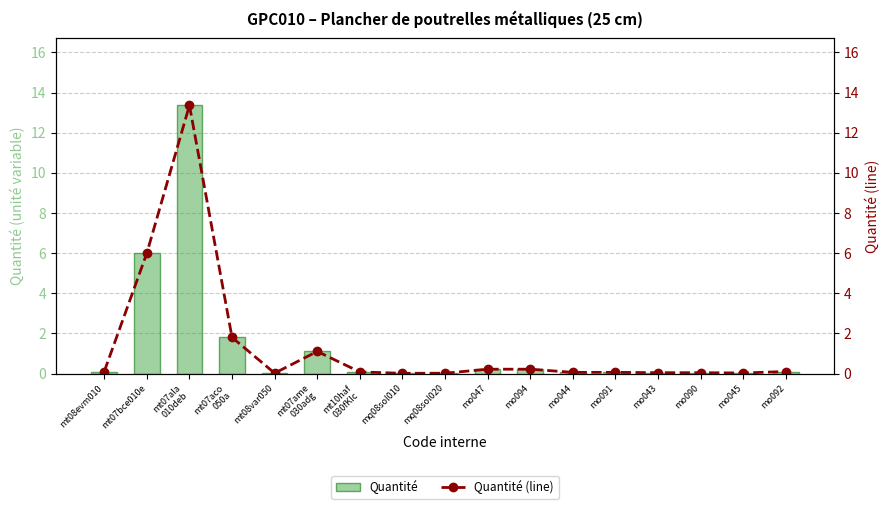

Reading left to right, transcribe all the data shown in this chart.

Quantité: mt08evm010=0.1	mt07bce010e=6.0	mt07ala
010deb=13.4	mt07aco
050a=1.8	mt08var050=0.0	mt07ame
030adg=1.1	mt10haf
030fKIc=0.1	mq08sol010=0.0	mq08sol020=0.0	mo047=0.2	mo094=0.2	mo044=0.1	mo091=0.1	mo043=0.0	mo090=0.0	mo045=0.0	mo092=0.1
Quantité (line): mt08evm010=0.1	mt07bce010e=6.0	mt07ala
010deb=13.4	mt07aco
050a=1.8	mt08var050=0.0	mt07ame
030adg=1.1	mt10haf
030fKIc=0.1	mq08sol010=0.0	mq08sol020=0.0	mo047=0.2	mo094=0.2	mo044=0.1	mo091=0.1	mo043=0.0	mo090=0.0	mo045=0.0	mo092=0.1